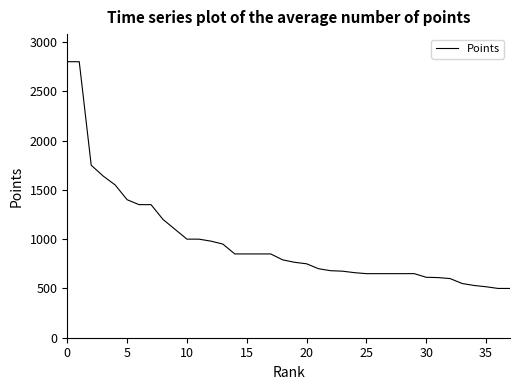

What is the difference between the maximum and minimum values?

2300